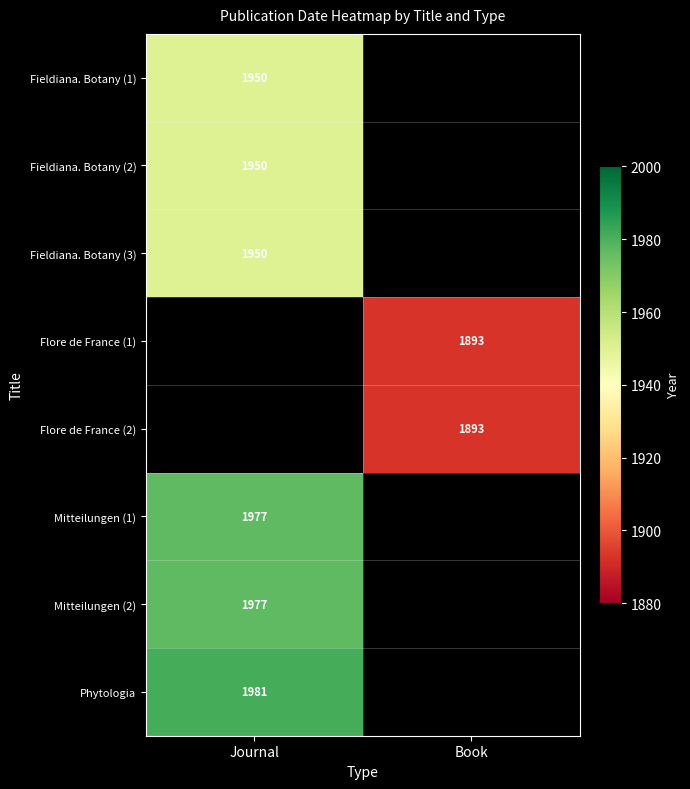

The value of Fieldiana. Botany (3) at Journal is 1950. True or false?

True